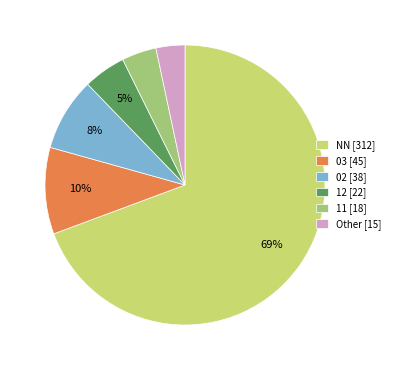

What is the smallest slice in the pie chart?

Other